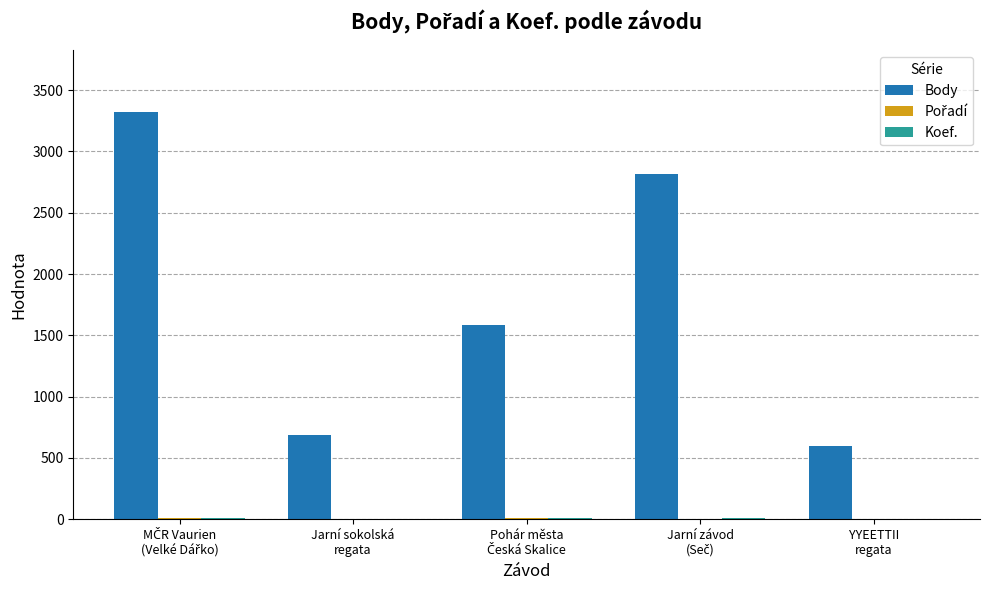

What is the maximum value for Body?

3325